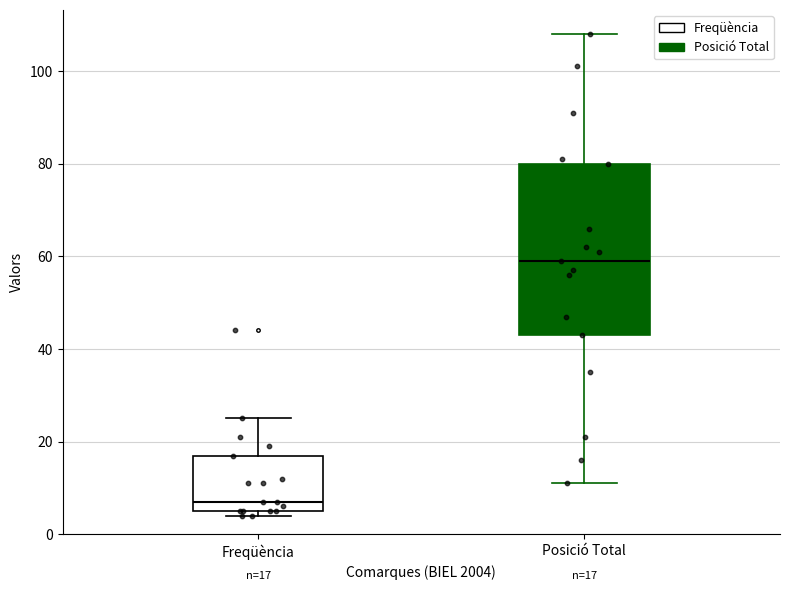

Which box is the tallest, from its lower edge to its upper edge?

Posició Total